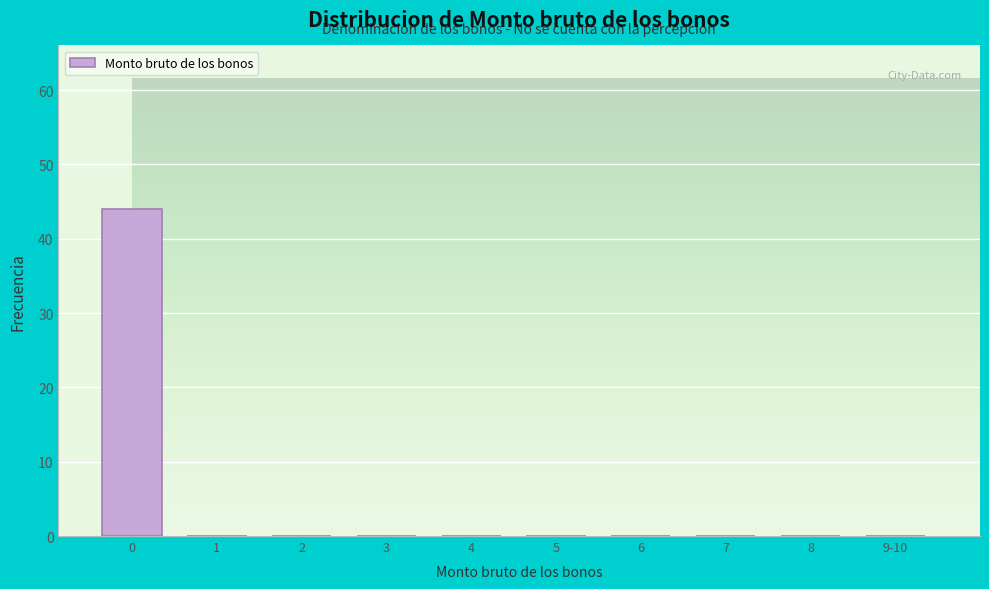

Reading left to right, list all the values displayed in this chart.

0=44	1=0	2=0	3=0	4=0	5=0	6=0	7=0	8=0	9-10=0